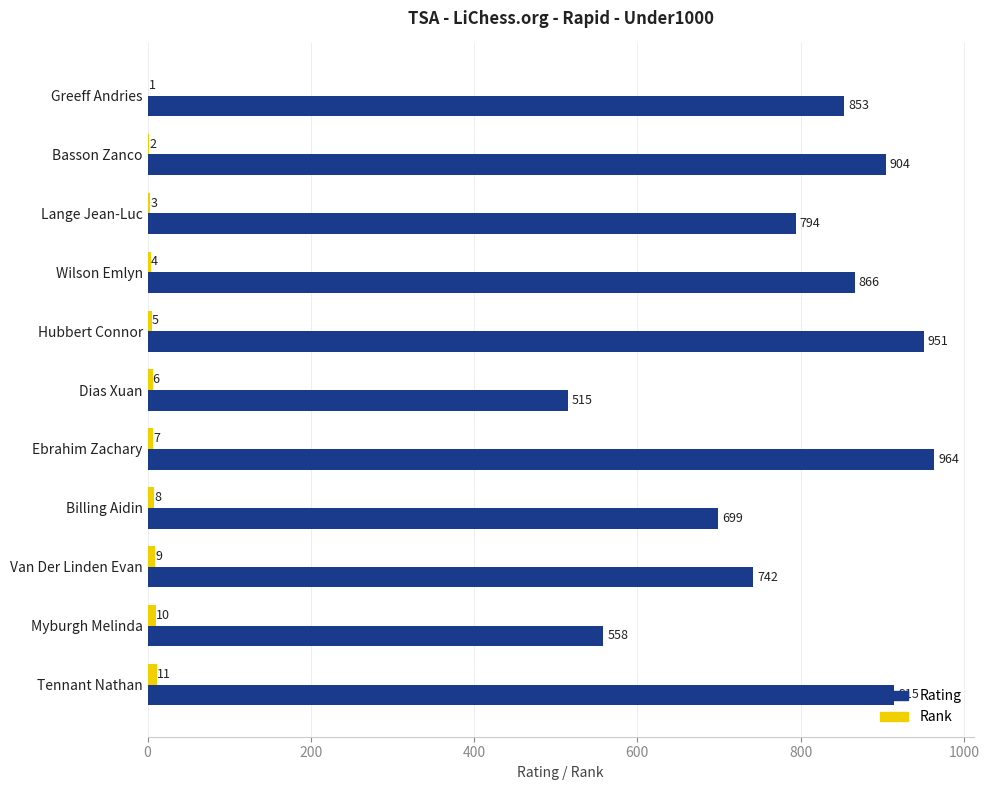

Where is Rating nearest to the value 739?

Van Der Linden Evan